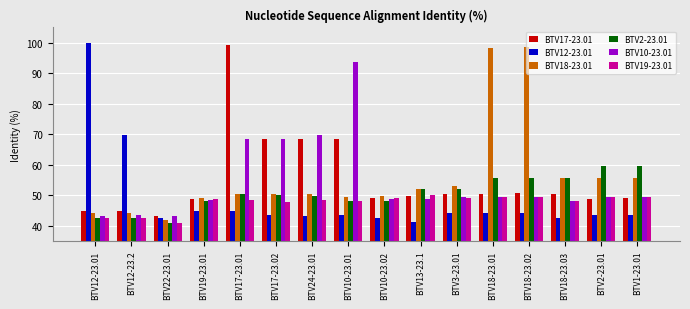

What is the highest value of the BTV17-23.01 series?

99.1